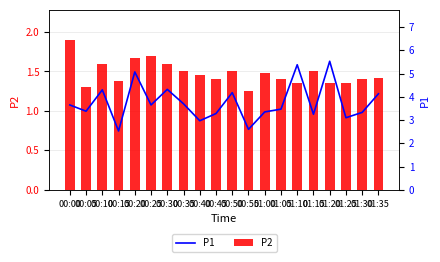

What is the average value of the P1 series?

3.8